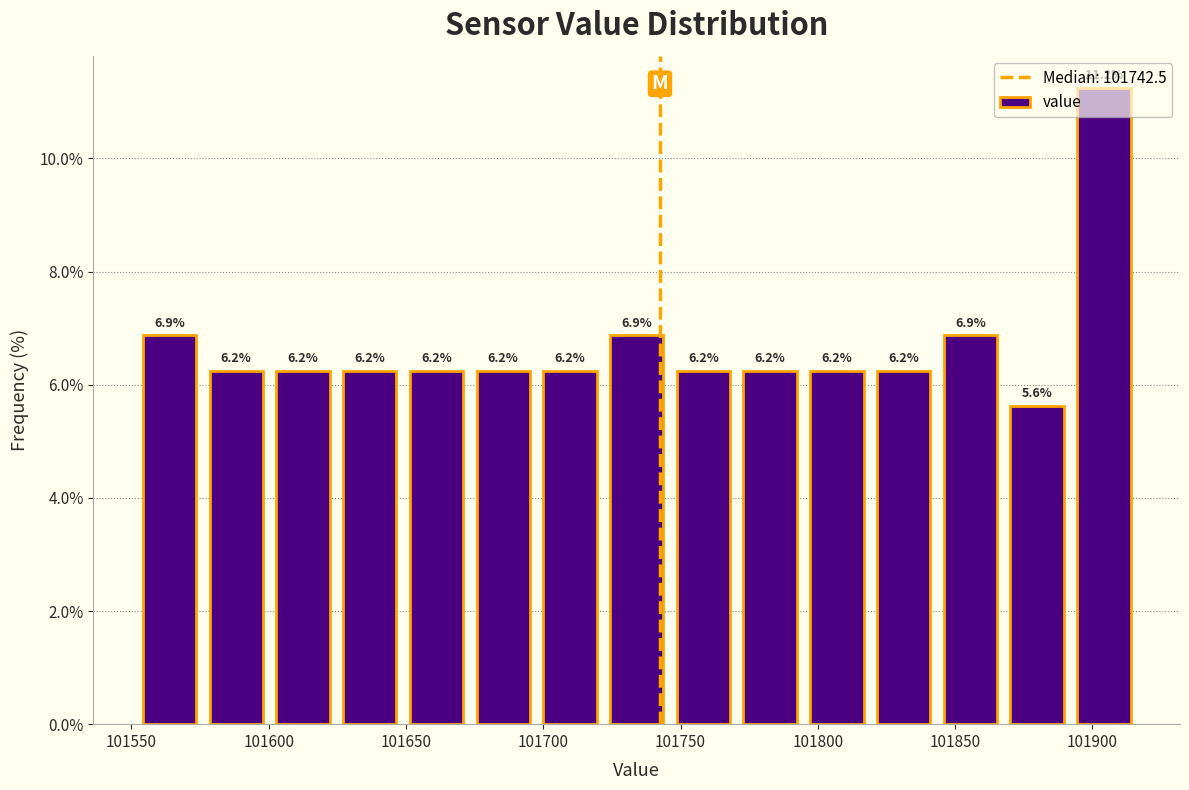

What is the height of the bar covering 101770 to 101795 on the x-axis? The bar edges are not printed on the chart, so give them approximately, as read against the axis.

6.2